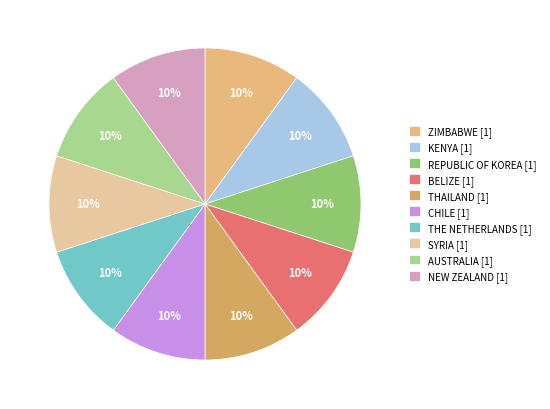

Which category has the biggest portion of the pie?

KENYA